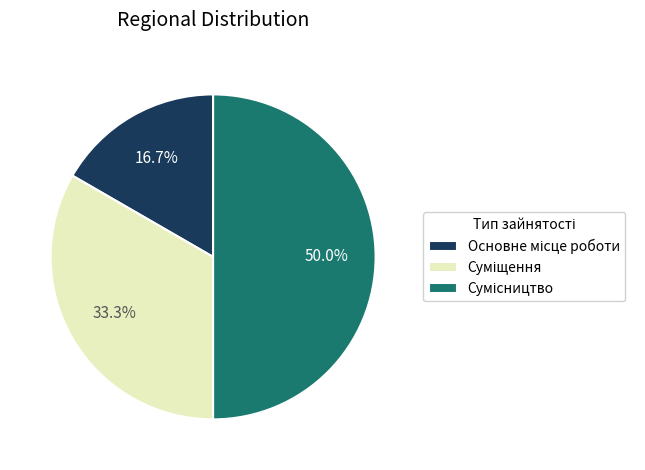

Count the number of slices in the pie.

3